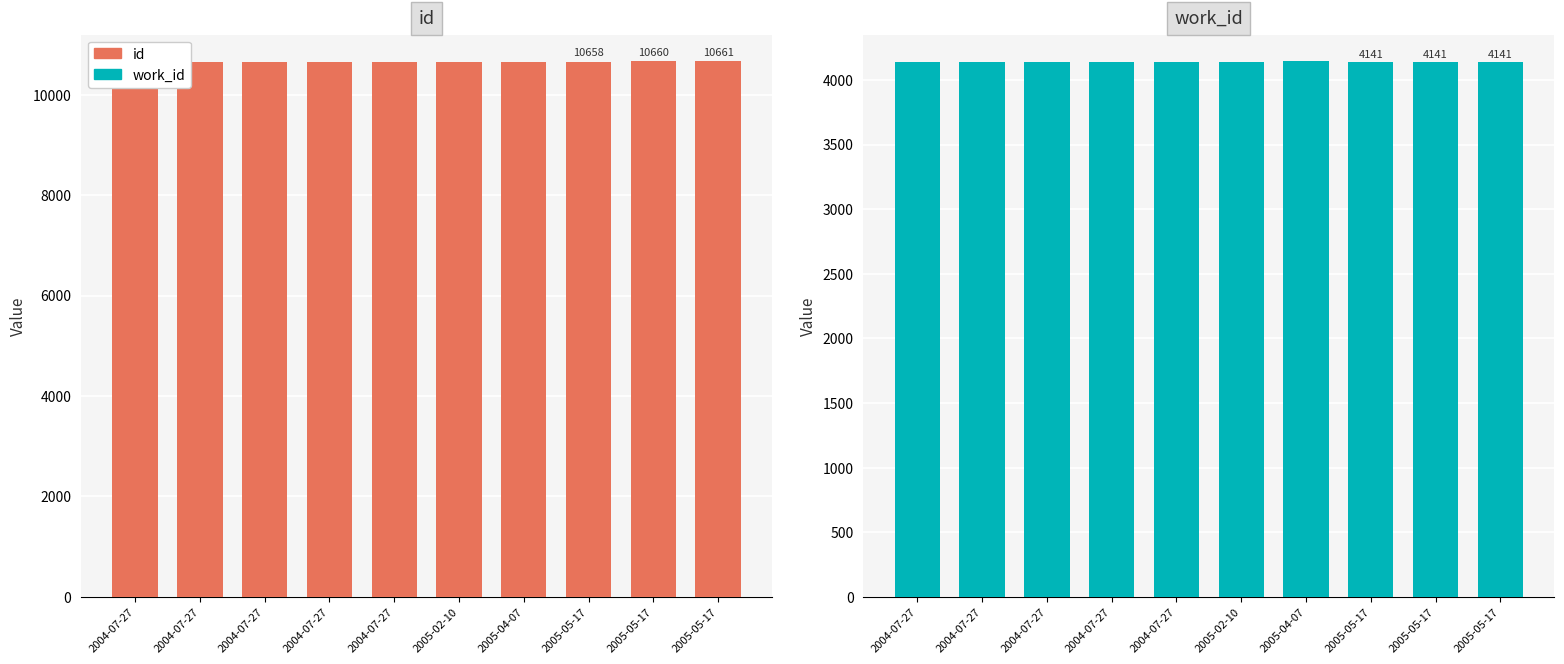

Which series has the largest total across all categories?

id